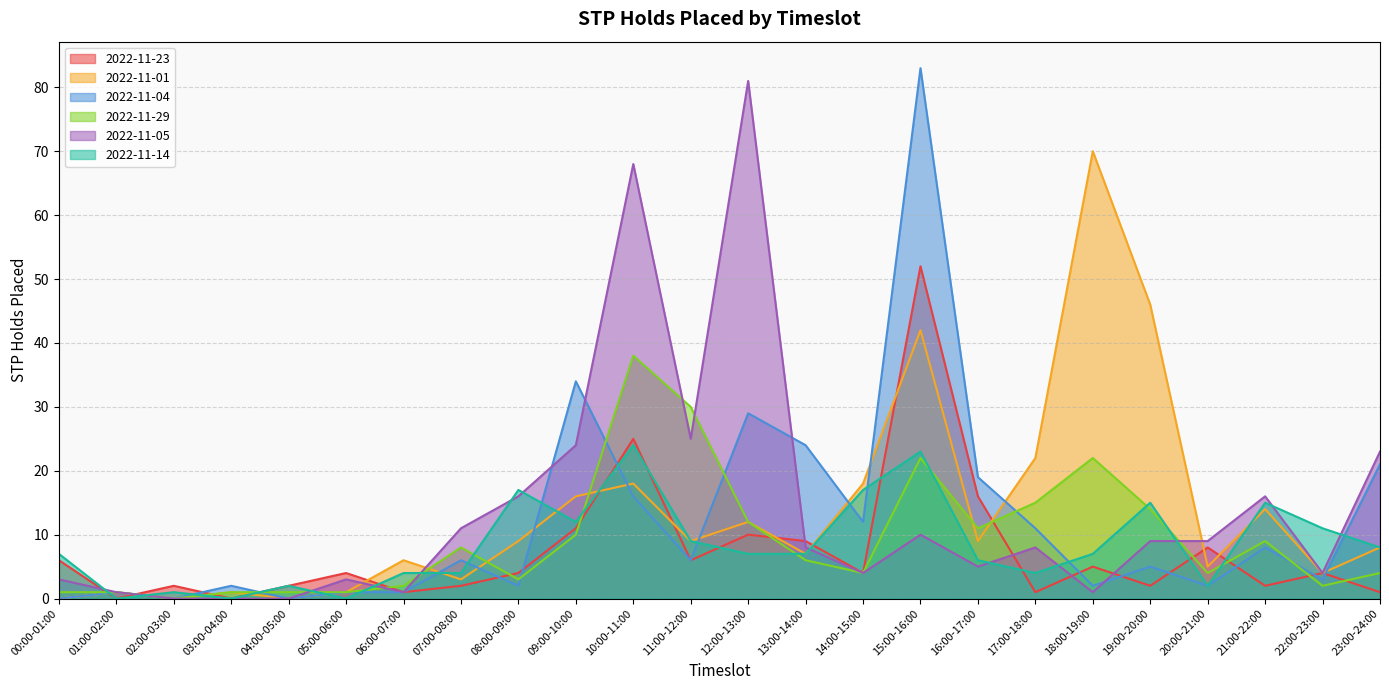

Reading right to left, what are all the values shown in this chart?

2022-11-23: 23:00-24:00=1	22:00-23:00=4	21:00-22:00=2	20:00-21:00=8	19:00-20:00=2	18:00-19:00=5	17:00-18:00=1	16:00-17:00=16	15:00-16:00=52	14:00-15:00=4	13:00-14:00=9	12:00-13:00=10	11:00-12:00=6	10:00-11:00=25	09:00-10:00=11	08:00-09:00=4	07:00-08:00=2	06:00-07:00=1	05:00-06:00=4	04:00-05:00=2	03:00-04:00=0	02:00-03:00=2	01:00-02:00=0	00:00-01:00=6
2022-11-01: 23:00-24:00=8	22:00-23:00=4	21:00-22:00=14	20:00-21:00=5	19:00-20:00=46	18:00-19:00=70	17:00-18:00=22	16:00-17:00=9	15:00-16:00=42	14:00-15:00=18	13:00-14:00=7	12:00-13:00=12	11:00-12:00=9	10:00-11:00=18	09:00-10:00=16	08:00-09:00=9	07:00-08:00=3	06:00-07:00=6	05:00-06:00=1	04:00-05:00=0	03:00-04:00=1	02:00-03:00=0	01:00-02:00=1	00:00-01:00=0
2022-11-04: 23:00-24:00=21	22:00-23:00=3	21:00-22:00=8	20:00-21:00=2	19:00-20:00=5	18:00-19:00=2	17:00-18:00=11	16:00-17:00=19	15:00-16:00=83	14:00-15:00=12	13:00-14:00=24	12:00-13:00=29	11:00-12:00=6	10:00-11:00=16	09:00-10:00=34	08:00-09:00=2	07:00-08:00=6	06:00-07:00=1	05:00-06:00=1	04:00-05:00=0	03:00-04:00=2	02:00-03:00=0	01:00-02:00=1	00:00-01:00=0
2022-11-29: 23:00-24:00=4	22:00-23:00=2	21:00-22:00=9	20:00-21:00=4	19:00-20:00=14	18:00-19:00=22	17:00-18:00=15	16:00-17:00=11	15:00-16:00=22	14:00-15:00=4	13:00-14:00=6	12:00-13:00=12	11:00-12:00=30	10:00-11:00=38	09:00-10:00=10	08:00-09:00=3	07:00-08:00=8	06:00-07:00=2	05:00-06:00=1	04:00-05:00=1	03:00-04:00=1	02:00-03:00=0	01:00-02:00=1	00:00-01:00=1
2022-11-05: 23:00-24:00=23	22:00-23:00=4	21:00-22:00=16	20:00-21:00=9	19:00-20:00=9	18:00-19:00=1	17:00-18:00=8	16:00-17:00=5	15:00-16:00=10	14:00-15:00=4	13:00-14:00=8	12:00-13:00=81	11:00-12:00=25	10:00-11:00=68	09:00-10:00=24	08:00-09:00=16	07:00-08:00=11	06:00-07:00=1	05:00-06:00=3	04:00-05:00=0	03:00-04:00=0	02:00-03:00=0	01:00-02:00=1	00:00-01:00=3
2022-11-14: 23:00-24:00=8	22:00-23:00=11	21:00-22:00=15	20:00-21:00=2	19:00-20:00=15	18:00-19:00=7	17:00-18:00=4	16:00-17:00=6	15:00-16:00=23	14:00-15:00=17	13:00-14:00=7	12:00-13:00=7	11:00-12:00=9	10:00-11:00=24	09:00-10:00=12	08:00-09:00=17	07:00-08:00=4	06:00-07:00=4	05:00-06:00=0	04:00-05:00=2	03:00-04:00=0	02:00-03:00=1	01:00-02:00=0	00:00-01:00=7